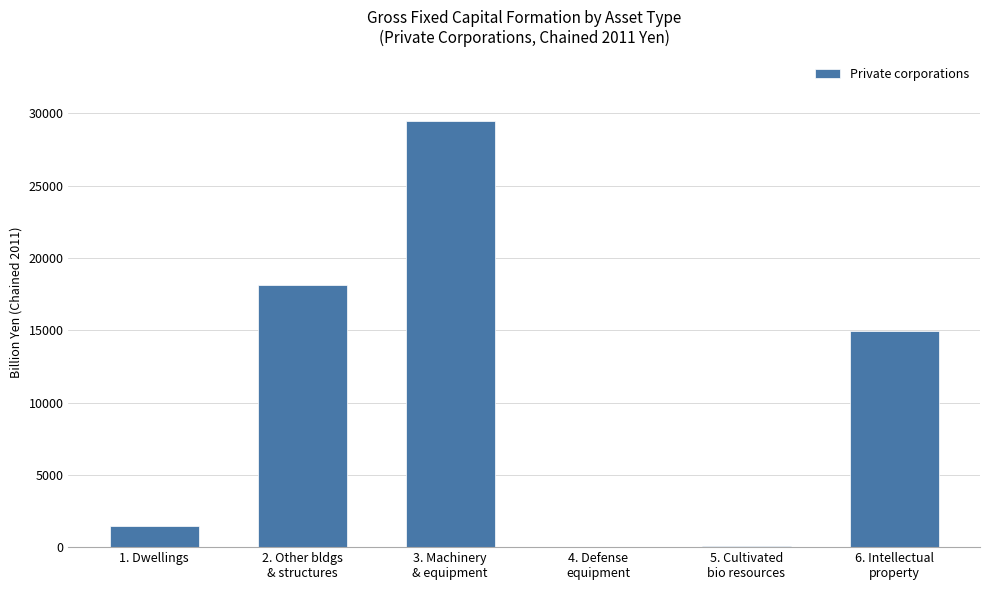

What is the greatest value displayed?

29491.6